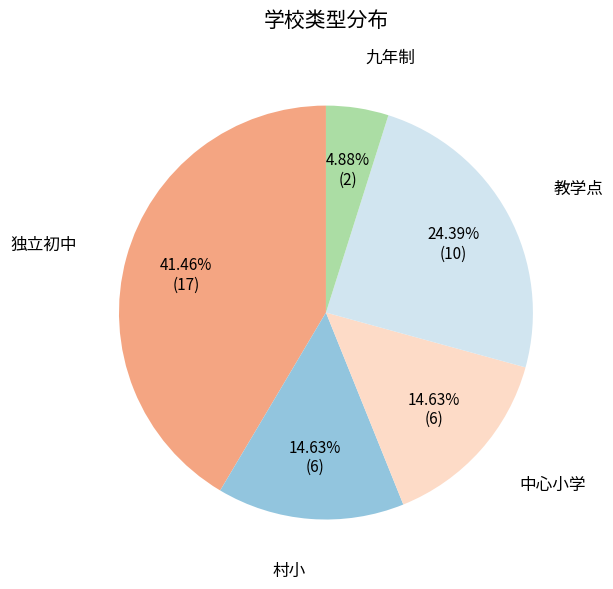

Which slice is the largest?

独立初中